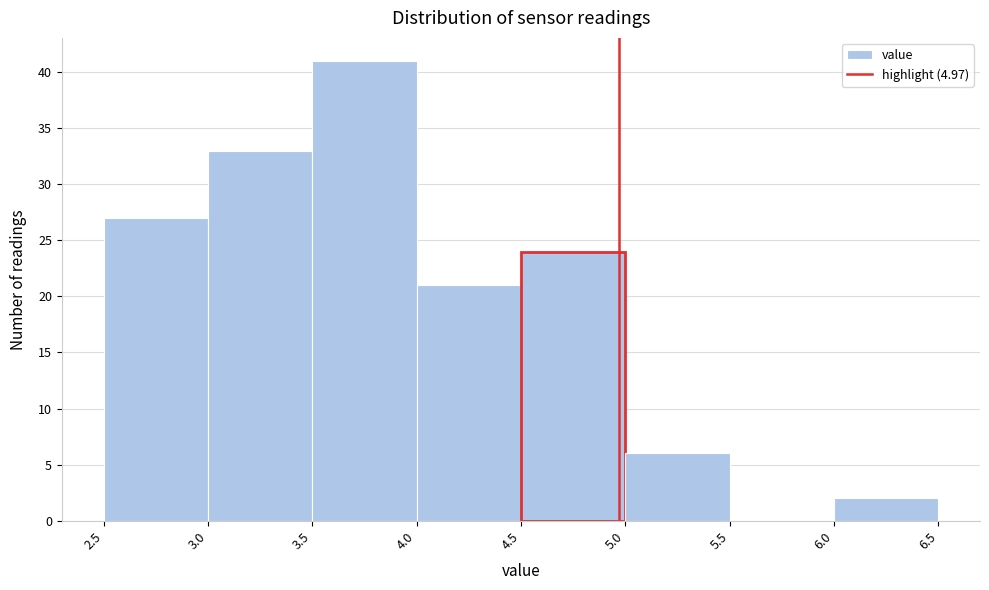

What is the height of the bar covering 4.0 to 4.5 on the x-axis? The values are not printed on the chart, so give them approximately, as read against the axis.

21